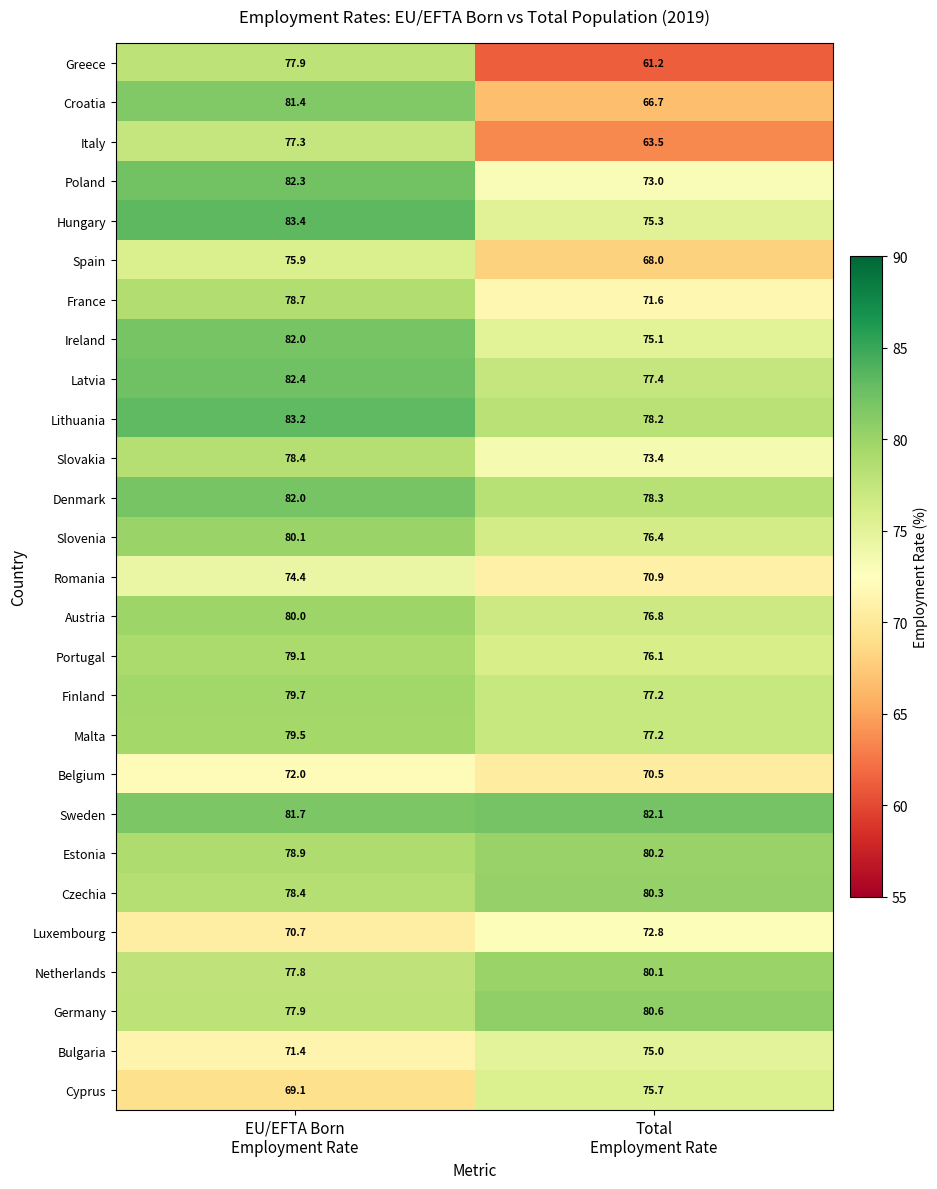

Which series has the widest spread of values?

Greece